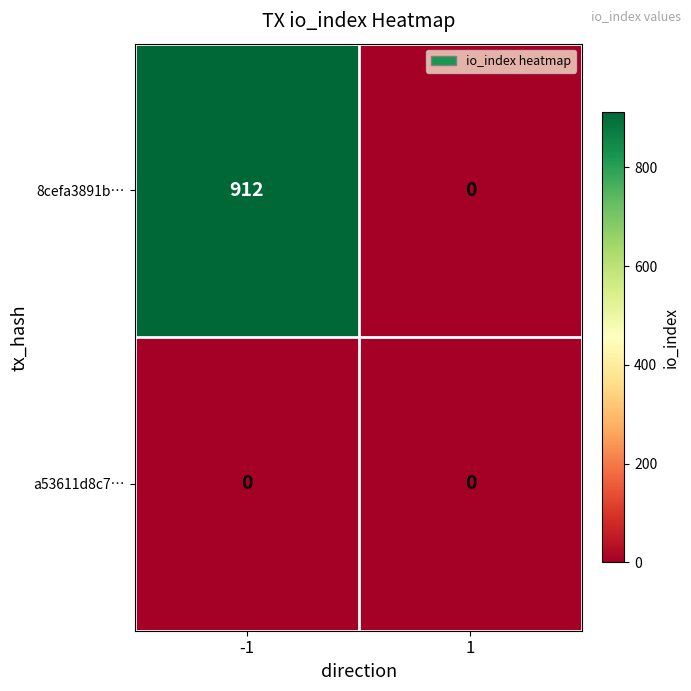

Which series changed the most between -1 and 1?

8cefa3891b…